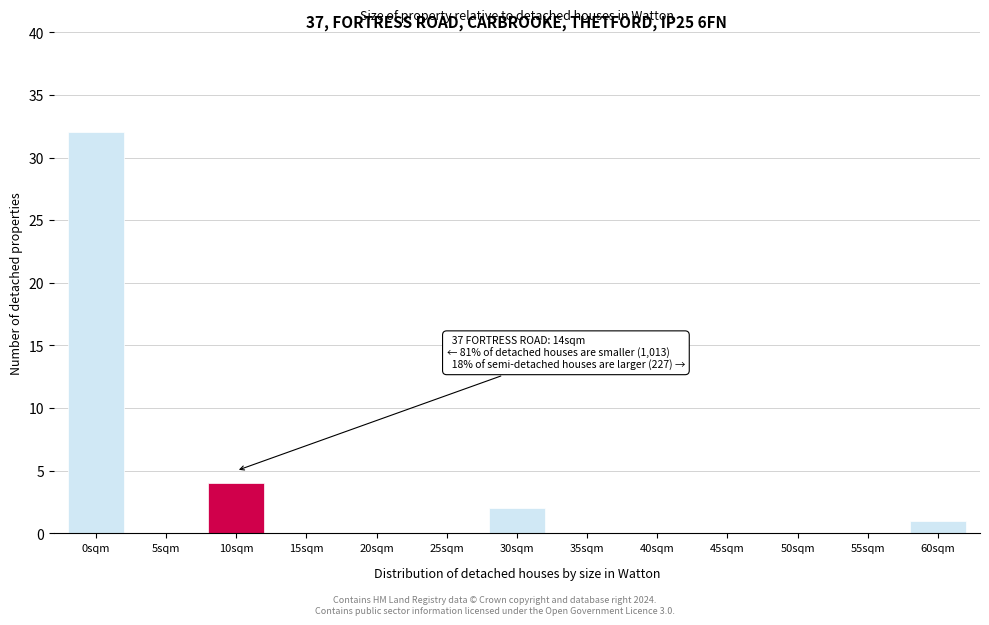

Reading right to left, extract all data points from this chart.

60sqm=1	55sqm=0	50sqm=0	45sqm=0	40sqm=0	35sqm=0	30sqm=2	25sqm=0	20sqm=0	15sqm=0	10sqm=4	5sqm=0	0sqm=32